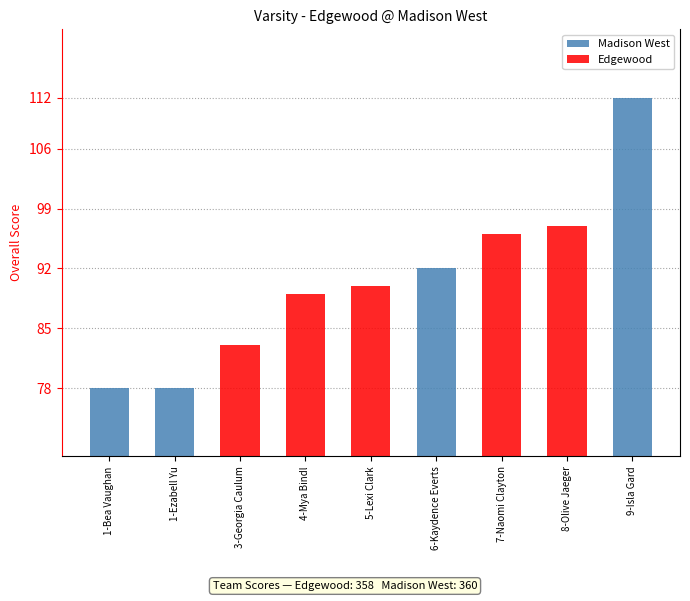

What is the change in value from 1-Bea Vaughan to 6-Kaydence Everts?

+14